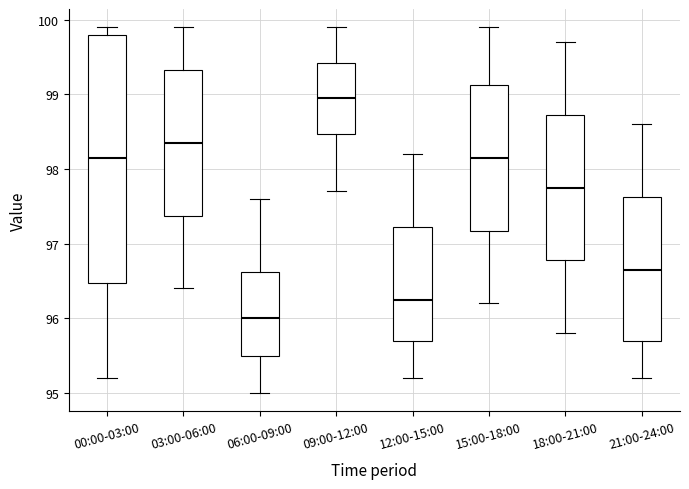

Reading left to right, read every box against the y-axis: the position of its median line, the range the box covers, and the ends of its whiskers. The values are not printed on the chart, so give them approximately, as read against the axis.

00:00-03:00: median 98.2, box 96.5 to 99.8, whiskers 95.2 to 99.9
03:00-06:00: median 98.4, box 97.4 to 99.3, whiskers 96.4 to 99.9
06:00-09:00: median 96.0, box 95.5 to 96.6, whiskers 95.0 to 97.6
09:00-12:00: median 99.0, box 98.5 to 99.4, whiskers 97.7 to 99.9
12:00-15:00: median 96.3, box 95.7 to 97.2, whiskers 95.2 to 98.2
15:00-18:00: median 98.2, box 97.2 to 99.1, whiskers 96.2 to 99.9
18:00-21:00: median 97.8, box 96.8 to 98.7, whiskers 95.8 to 99.7
21:00-24:00: median 96.7, box 95.7 to 97.6, whiskers 95.2 to 98.6